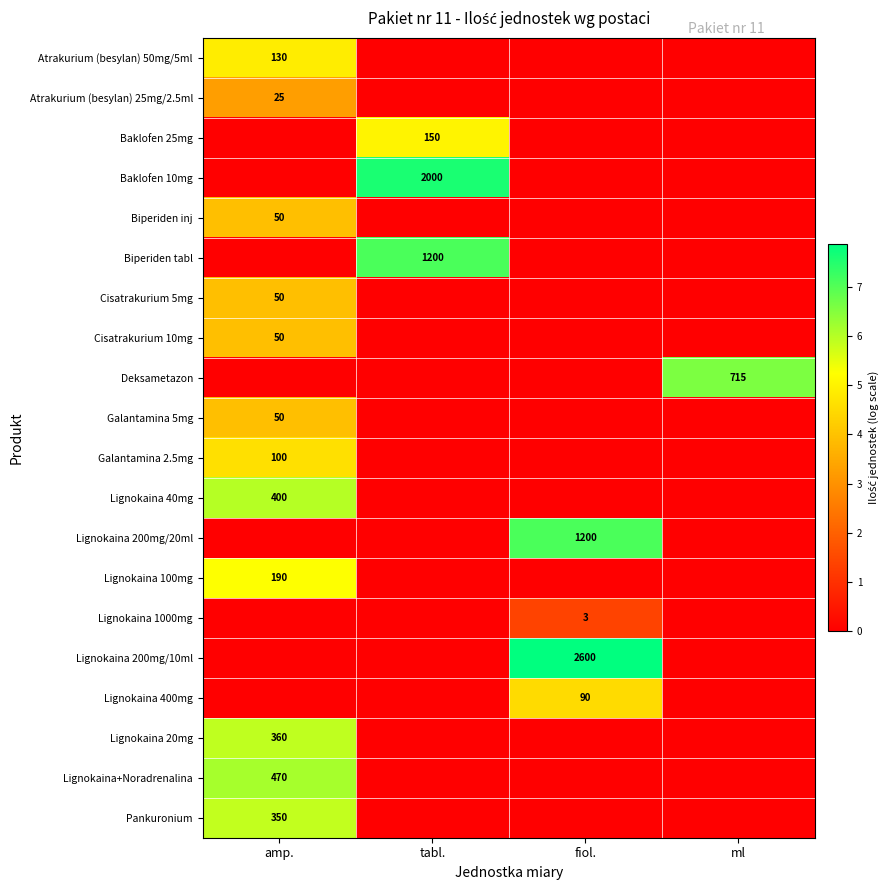

Is it true that Atrakurium (besylan) 50mg/5ml equals 60 at amp.?

False